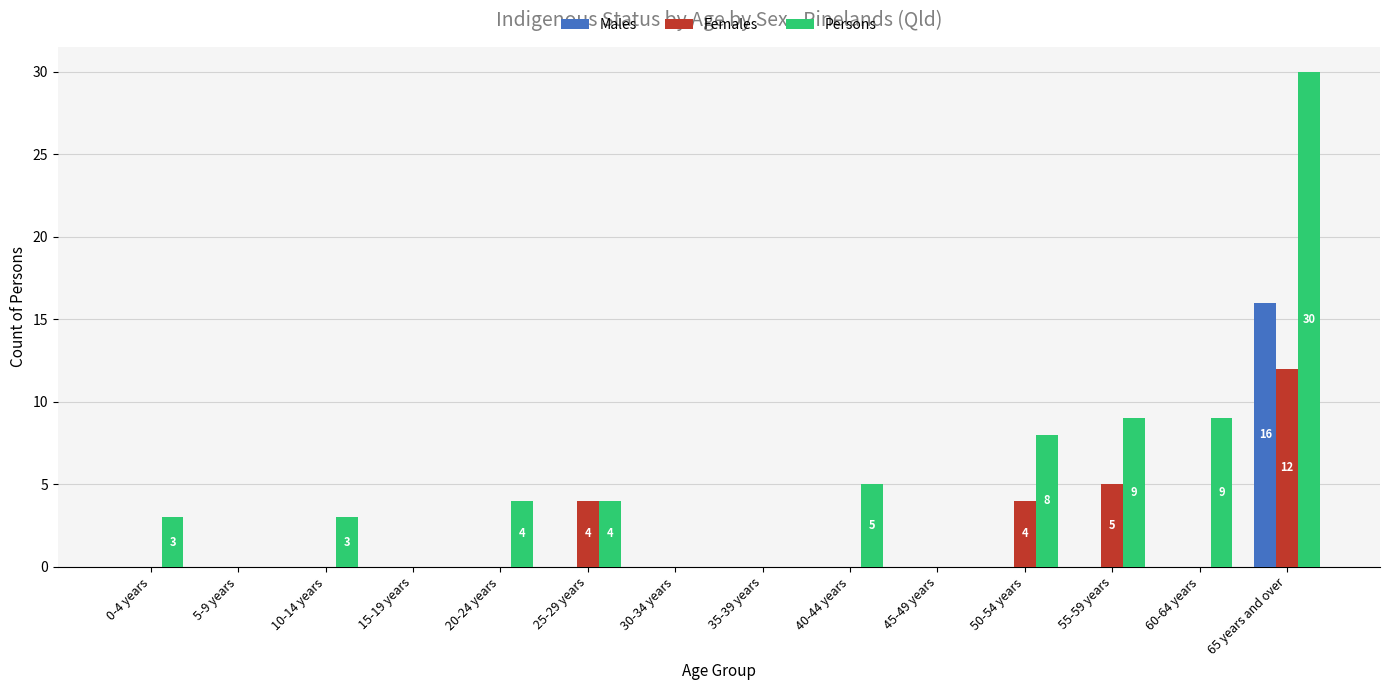

Is it true that Males equals 0 at 5-9 years?

True